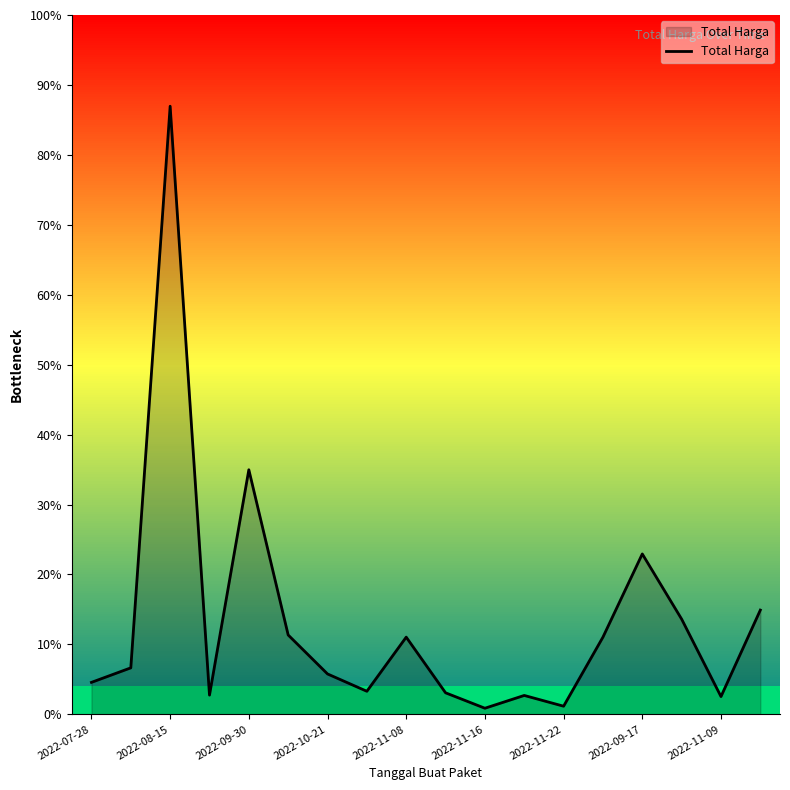

Approximately how many times larger is the value at 2022-07-28 compared to 13?

0.4